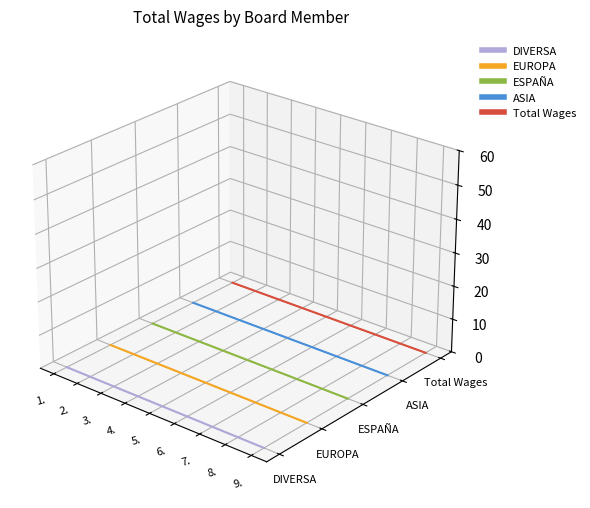

At which label is Total Wages closest to 0?

1.